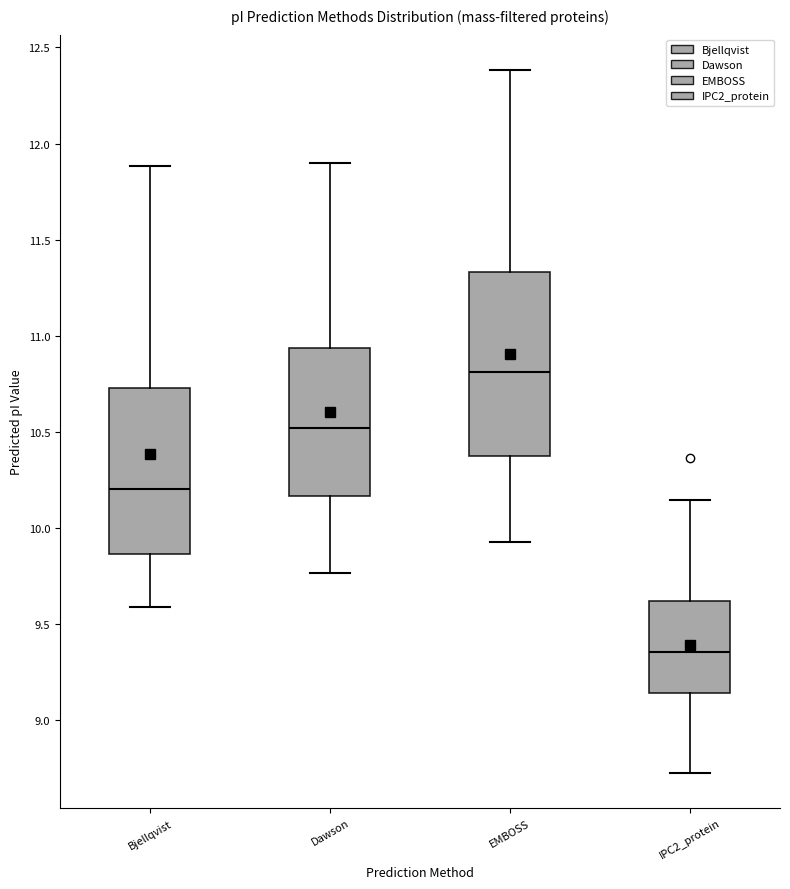

Where is the lower edge of the box for Bjellqvist on the y-axis? The values are not printed on the chart, so give them approximately, as read against the axis.

9.85